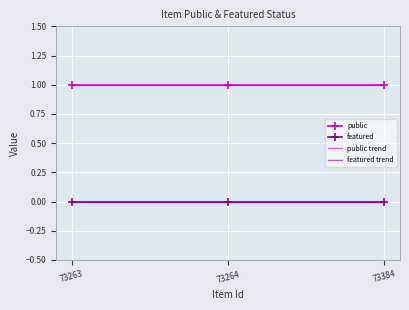

At how many categories does at least one series exceed 0?

3